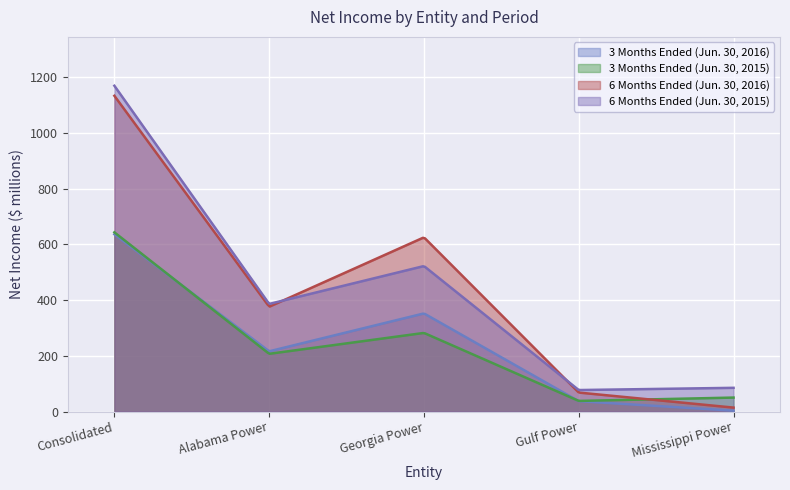

How many lines are shown in the chart?

4